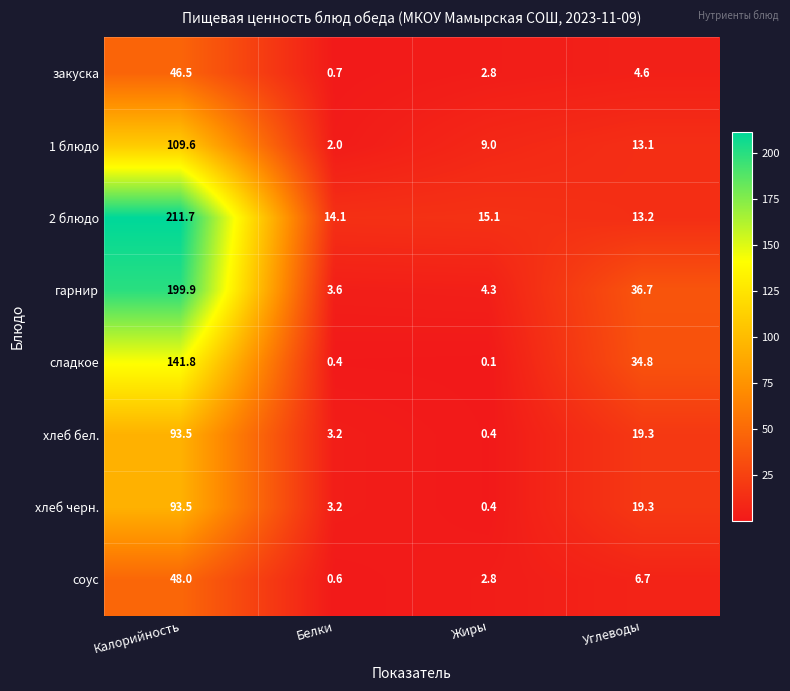

The хлеб черн. series shows 93.5 at Калорийность. True or false?

True